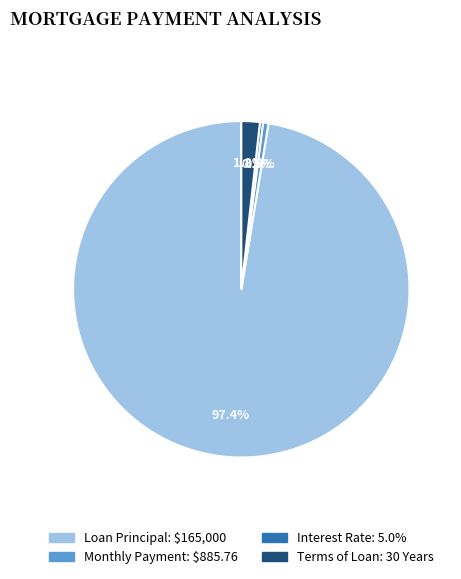

Combined, do Monthly Payment: $885.76 and Interest Rate: 5.0% account for over 50%?

No